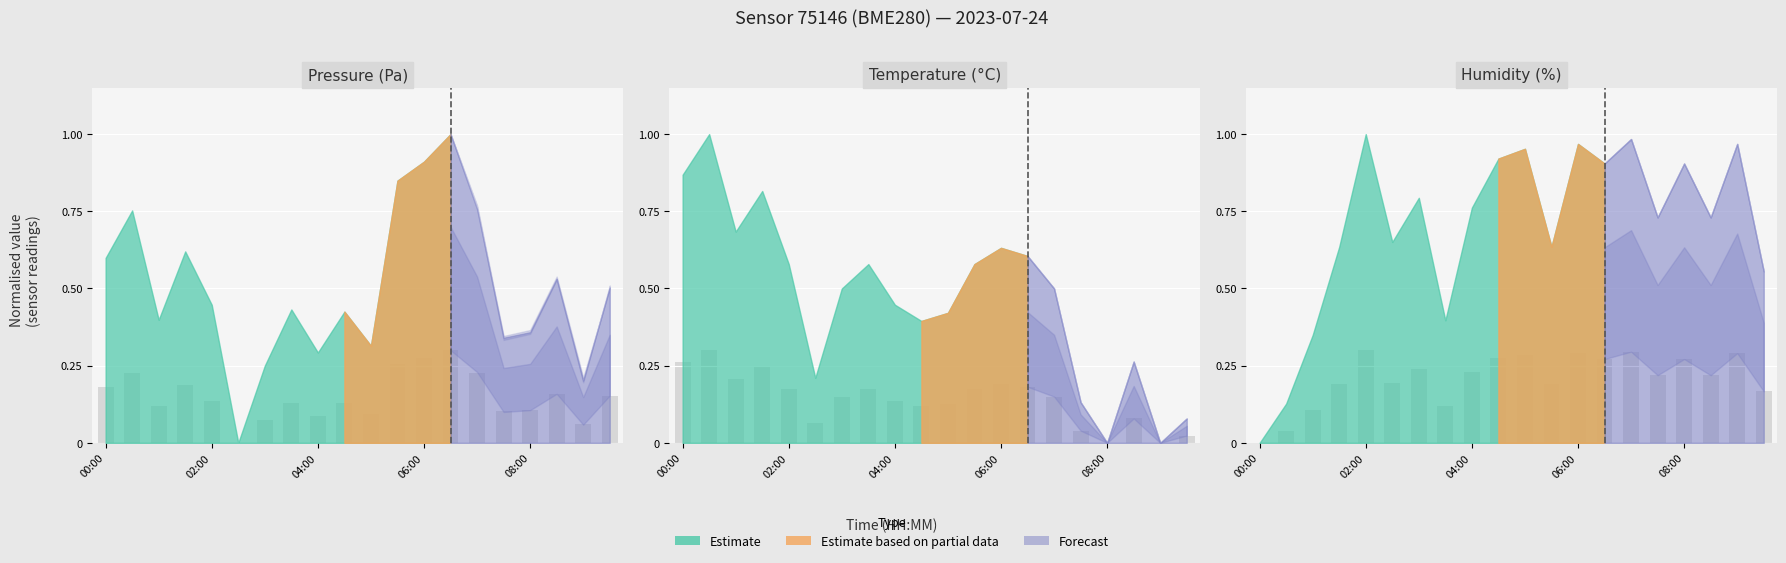

Rank the series at 05:00 from lowest to highest value.

pressure, temperature, humidity